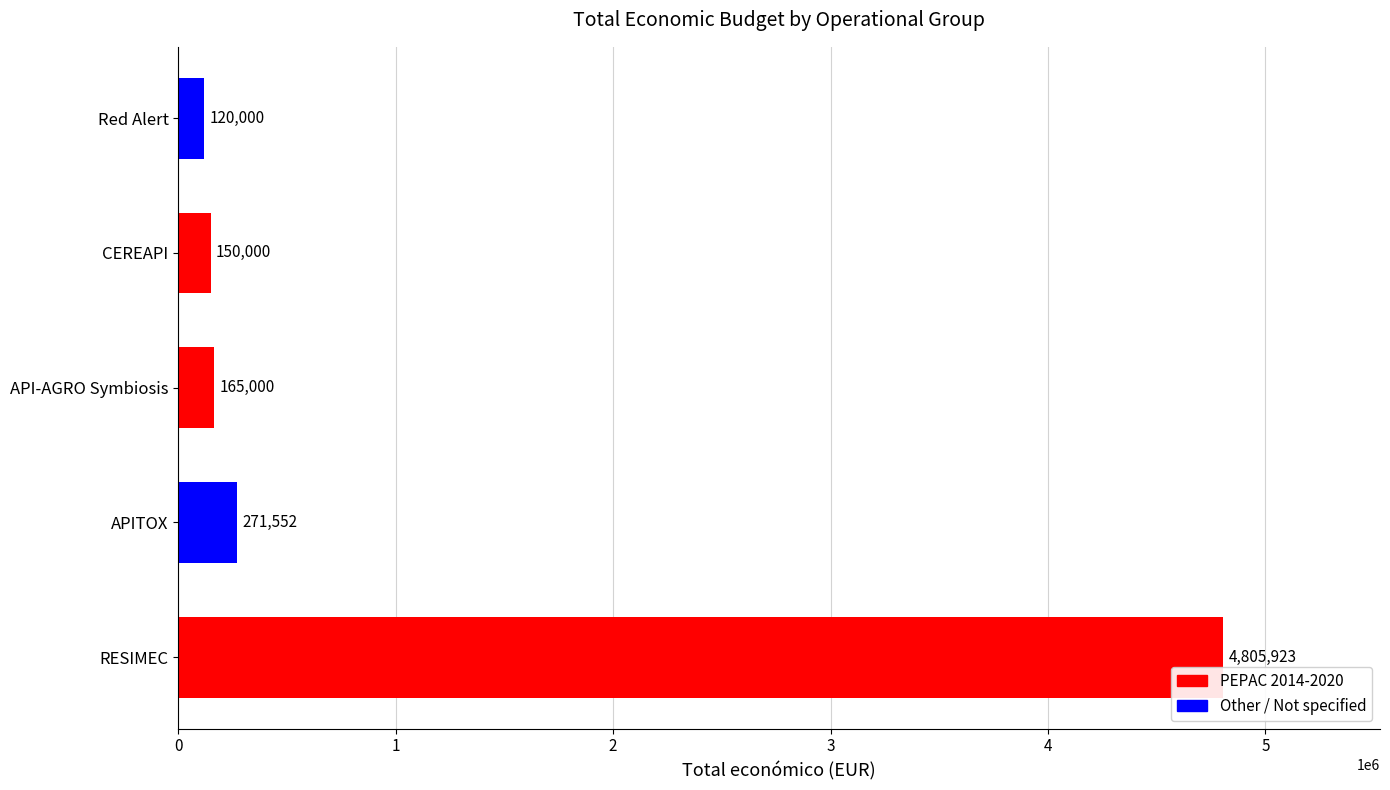

List the labels in order of value, smallest first.

Red Alert, CEREAPI, API-AGRO Symbiosis, APITOX, RESIMEC